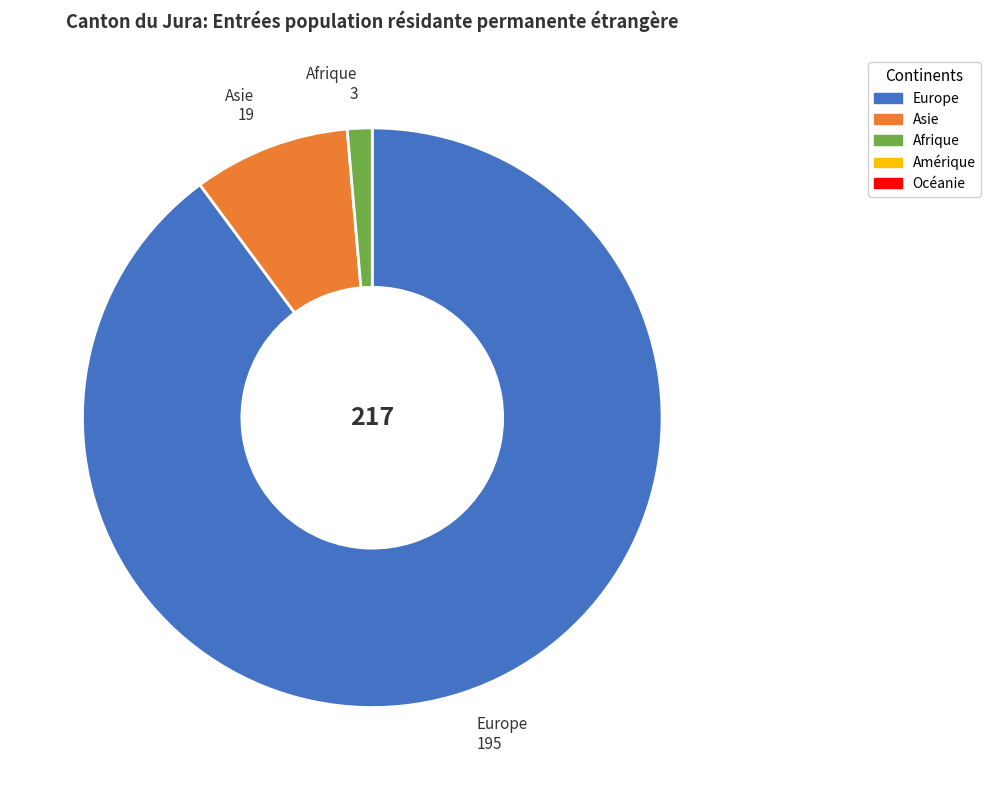

Does any single category account for the majority?

Yes